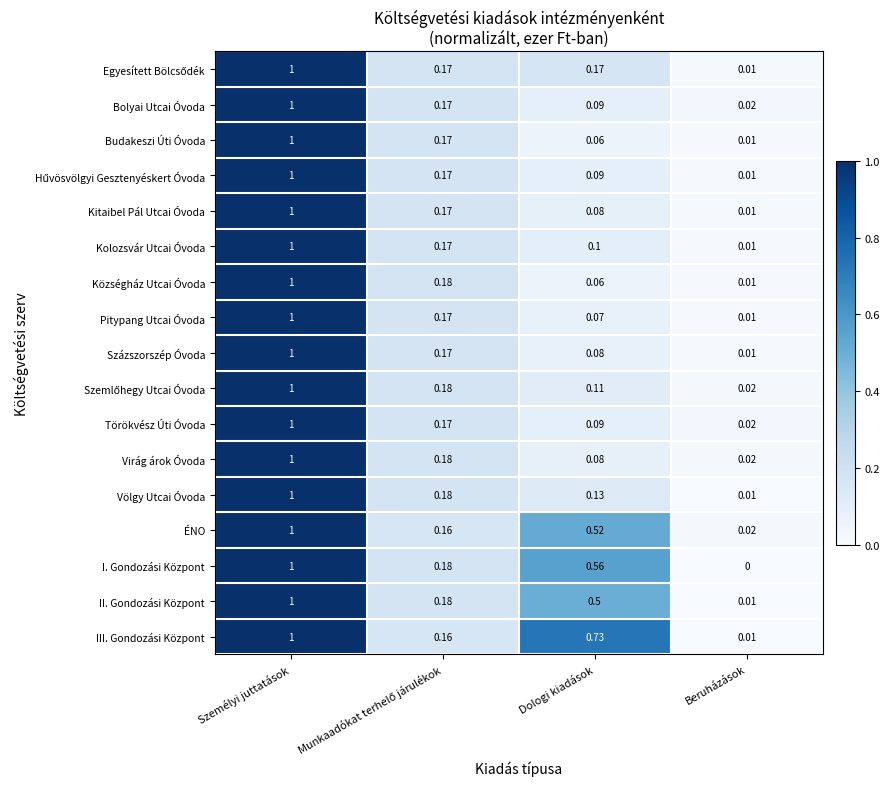

Which series changed the most between Személyi juttatások and Beruházások?

I. Gondozási Központ